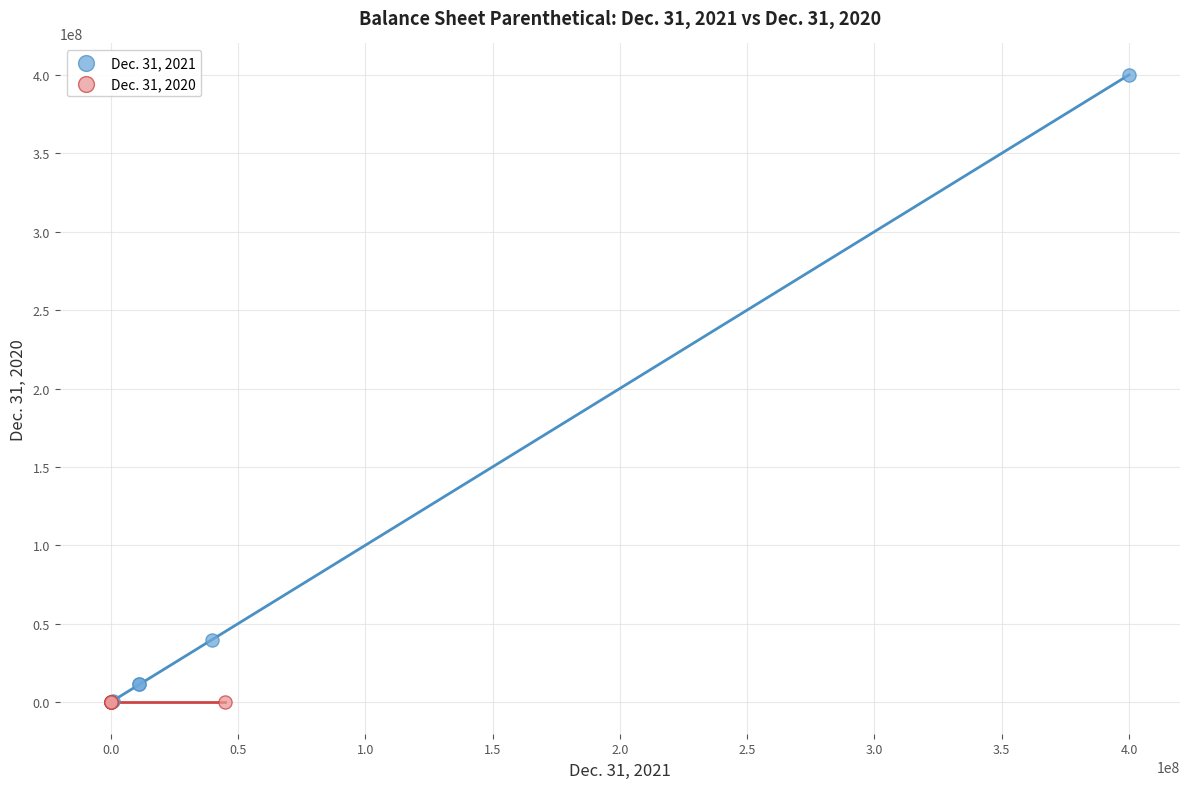

Which series has the largest Y range (max minus min)?

Dec. 31, 2021